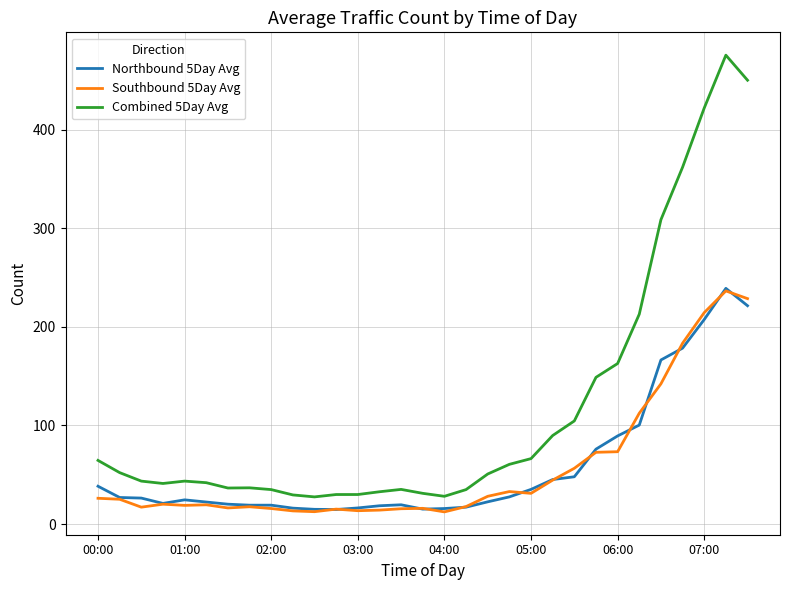

True or false: Northbound 5Day Avg and Combined 5Day Avg cross at least once.

False